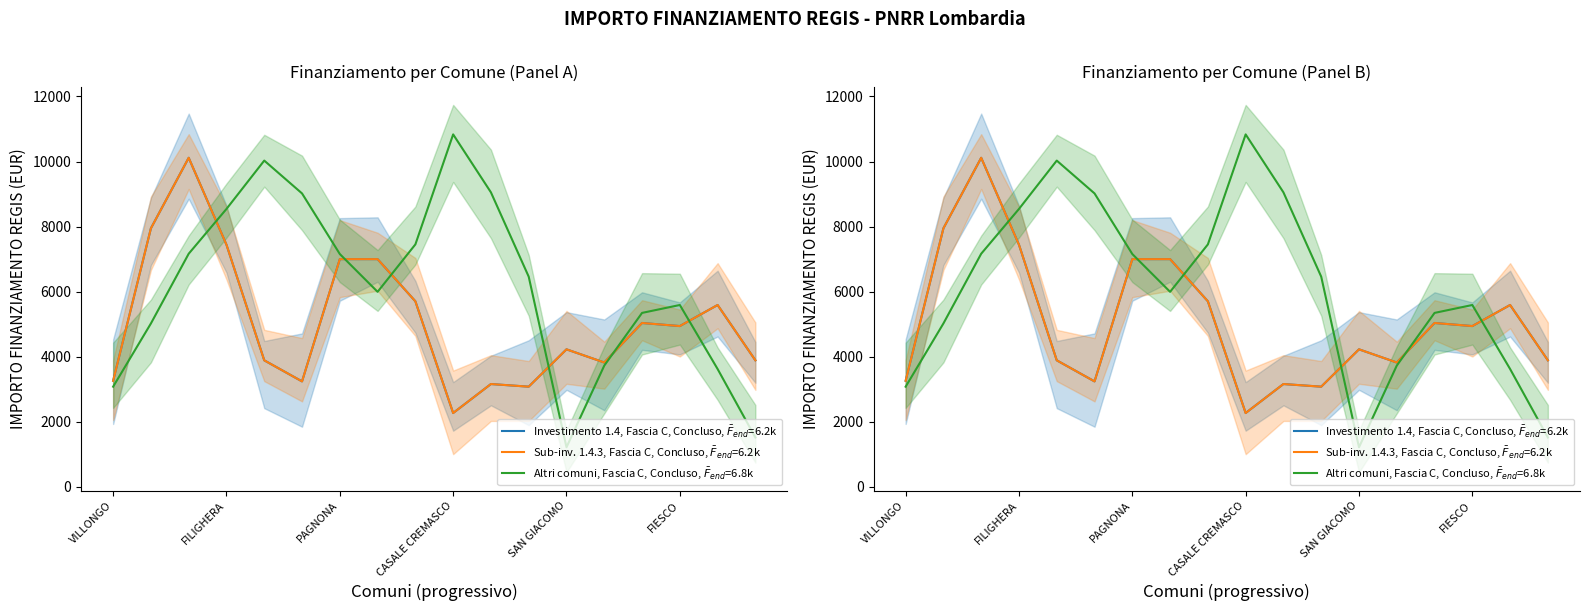

How many interior local valleys does the 1.4.3 series have?

4